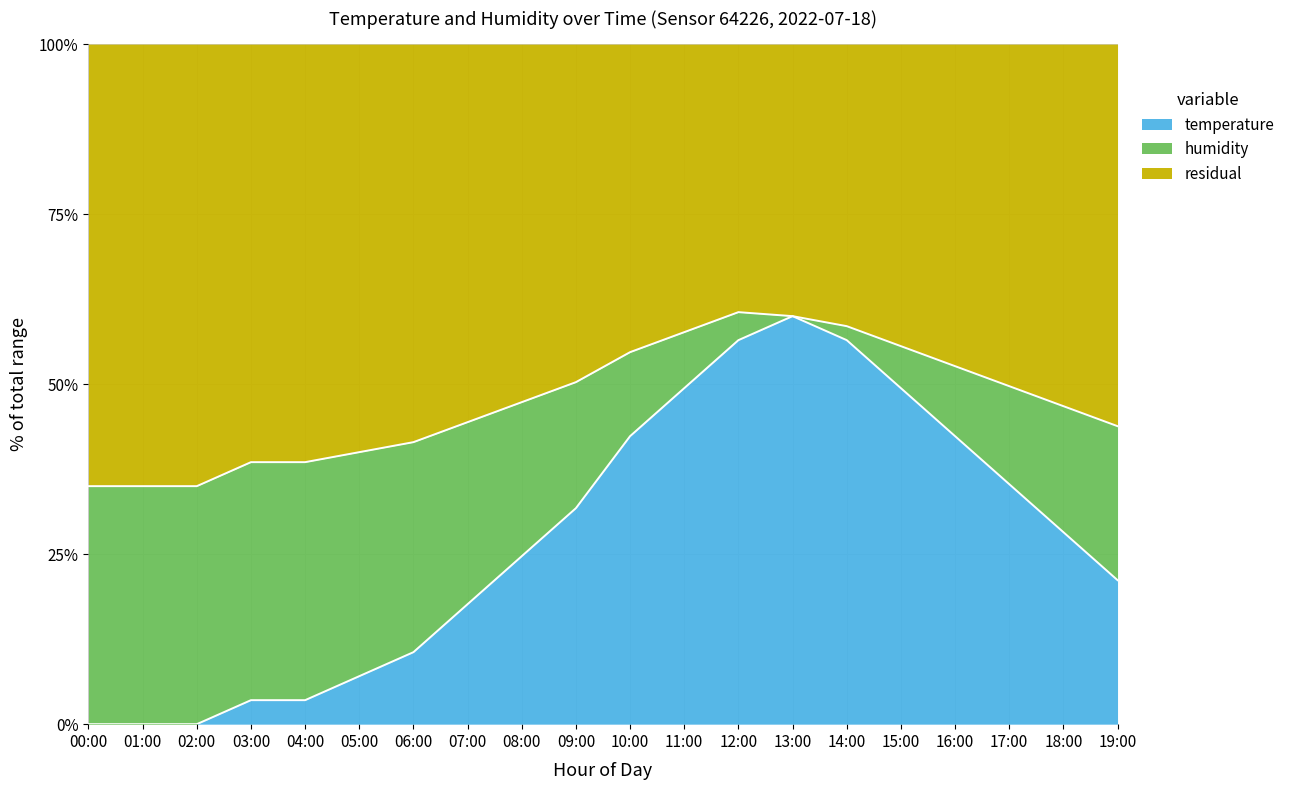

List the labels in order of value, smallest first.

00:00, 01:00, 02:00, 03:00, 04:00, 05:00, 06:00, 07:00, 19:00, 08:00, 18:00, 09:00, 17:00, 10:00, 16:00, 11:00, 15:00, 12:00, 14:00, 13:00